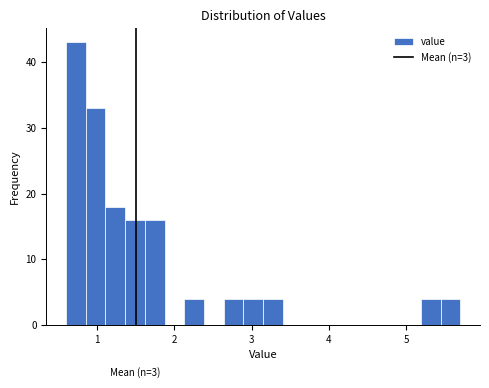

Around what value on the x-axis is the tallest bar? Give the approximate position of its centre, as read against the axis.

0.7